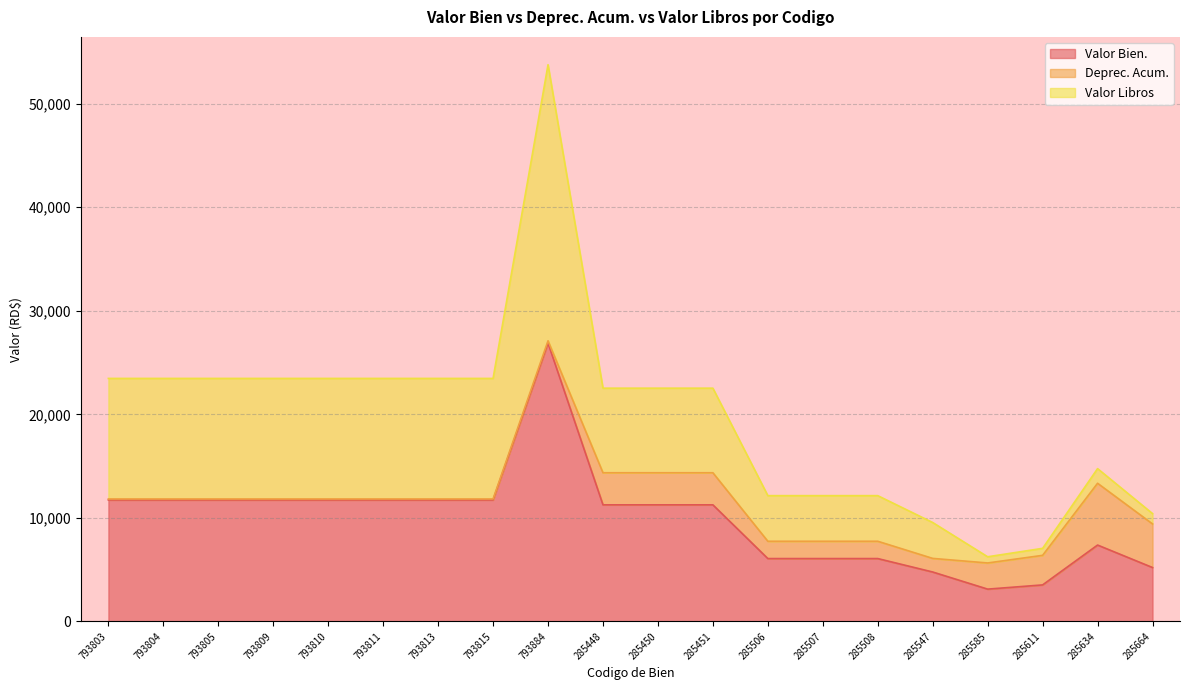

Which series has the largest range (max minus min)?

Valor Libros